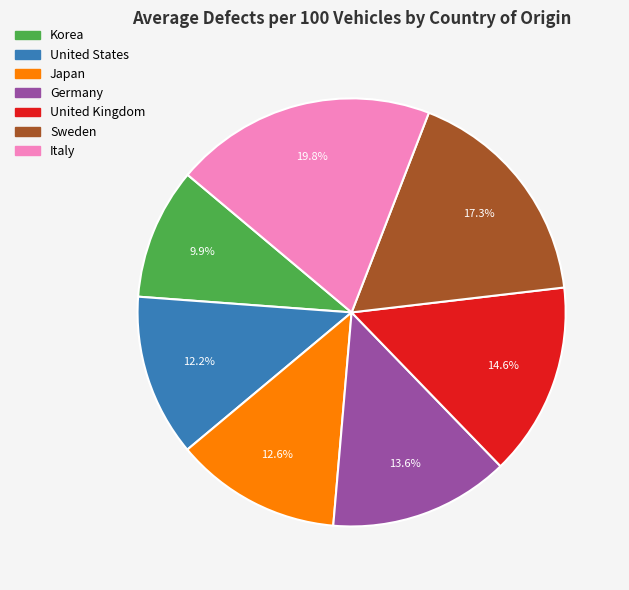

Does Japan represent more than half of the total?

No